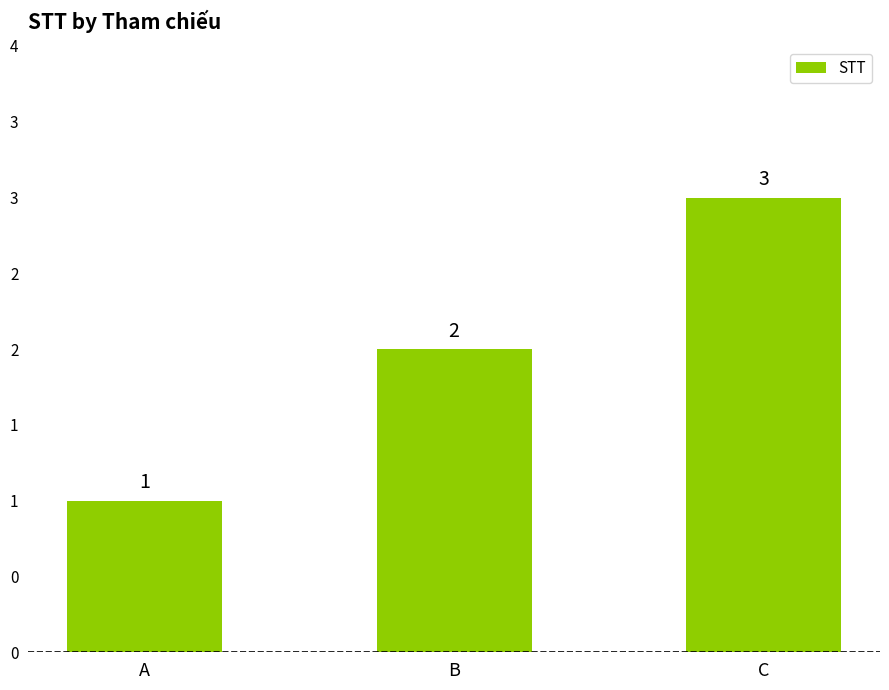

Reading left to right, what are all the values shown in this chart?

1	2	3